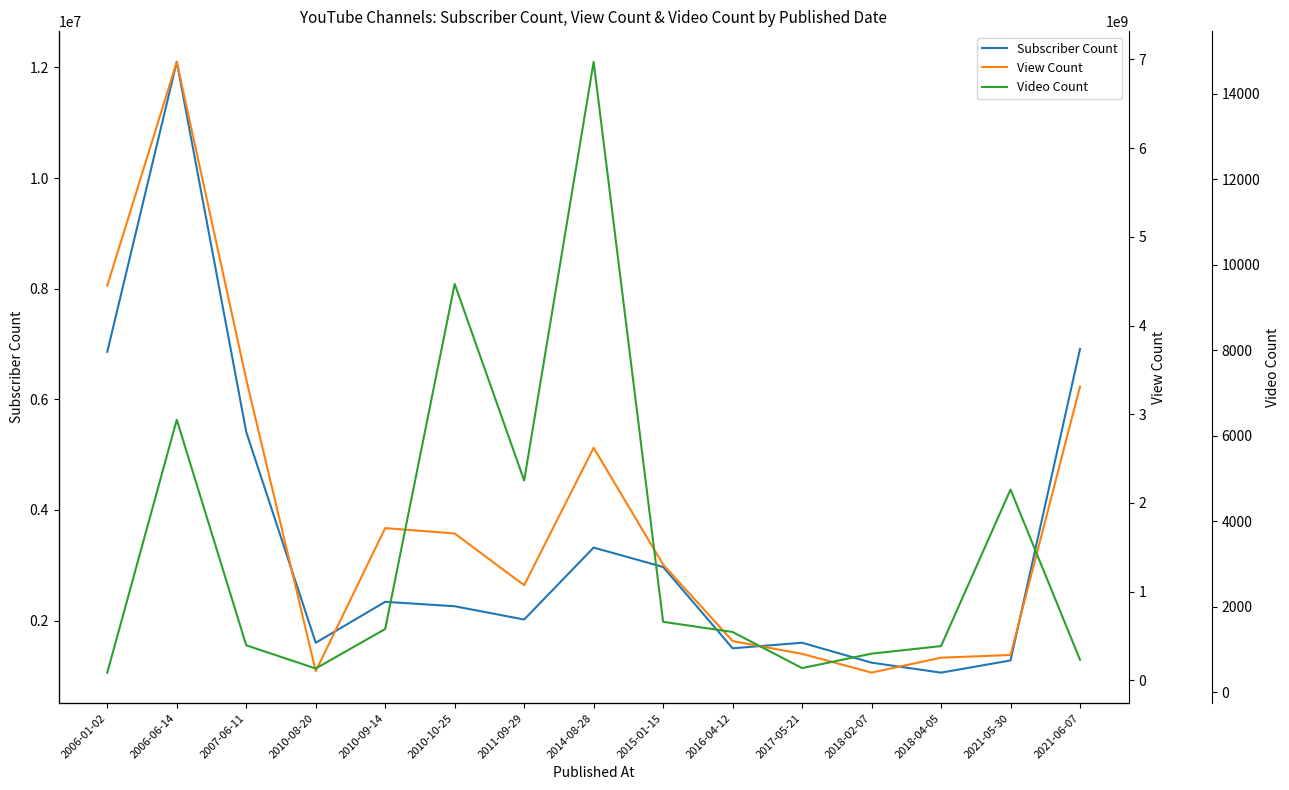

Reading left to right, transcribe all the data shown in this chart.

Subscriber Count: 2006-01-02=6860000	2006-06-14=12100000	2007-06-11=5410000	2010-08-20=1600000	2010-09-14=2340000	2010-10-25=2260000	2011-09-29=2020000	2014-08-28=3320000	2015-01-15=2970000	2016-04-12=1500000	2017-05-21=1600000	2018-02-07=1240000	2018-04-05=1060000	2021-05-30=1280000	2021-06-07=6910000
View Count: 2006-01-02=4450442860	2006-06-14=6972947242	2007-06-11=3392833888	2010-08-20=103729126	2010-09-14=1716175254	2010-10-25=1655351848	2011-09-29=1072561834	2014-08-28=2621801023	2015-01-15=1304945900	2016-04-12=442458896	2017-05-21=298441217	2018-02-07=86769888	2018-04-05=255089171	2021-05-30=285660180	2021-06-07=3311031092
Video Count: 2006-01-02=457	2006-06-14=6376	2007-06-11=1096	2010-08-20=554	2010-09-14=1478	2010-10-25=9555	2011-09-29=4953	2014-08-28=14751	2015-01-15=1646	2016-04-12=1408	2017-05-21=563	2018-02-07=901	2018-04-05=1078	2021-05-30=4742	2021-06-07=759